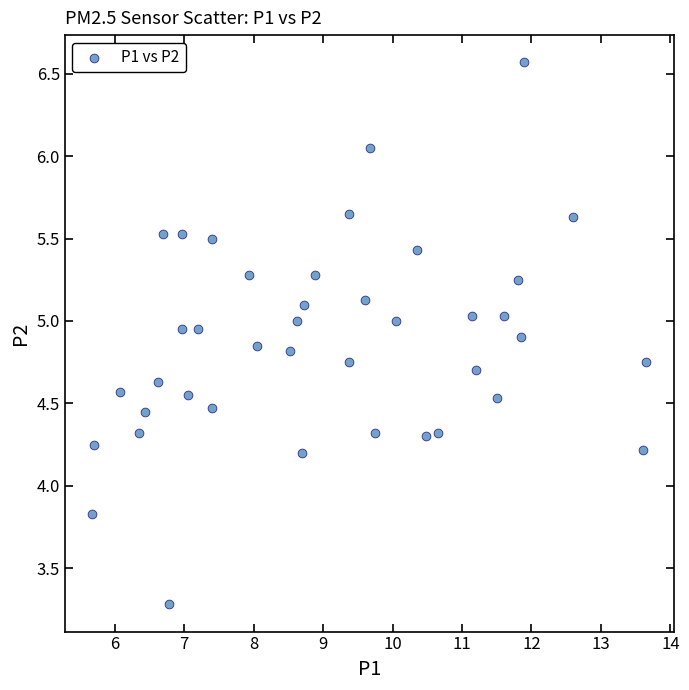

What is the range of X values (max minus min)?

8.0